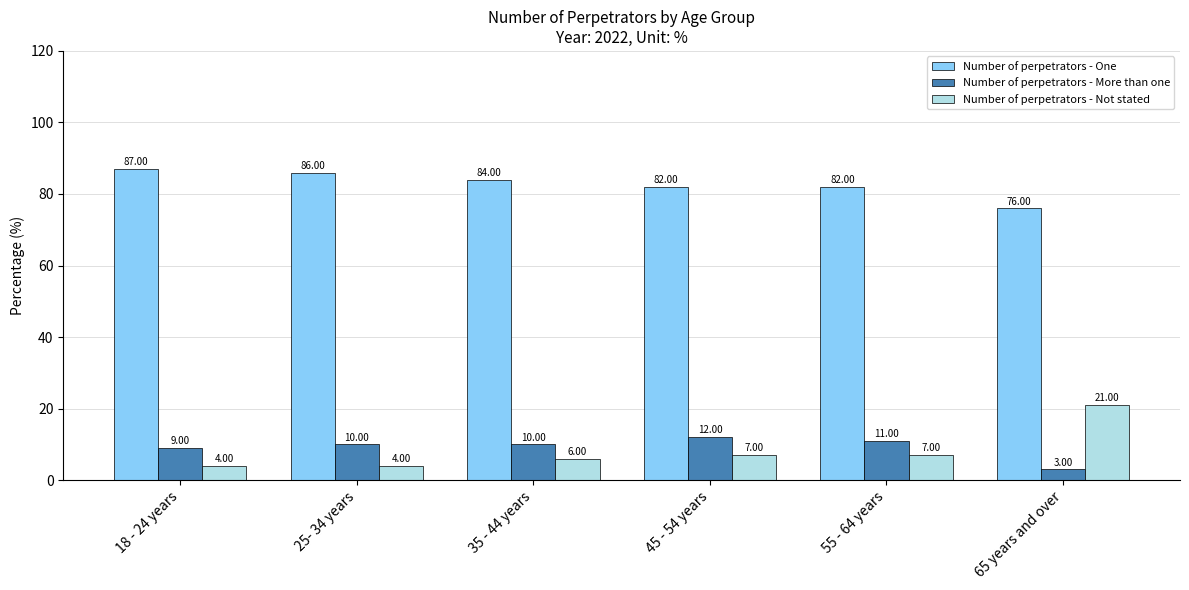

Rank the series at 25- 34 years from lowest to highest value.

Number of perpetrators - Not stated, Number of perpetrators - More than one, Number of perpetrators - One